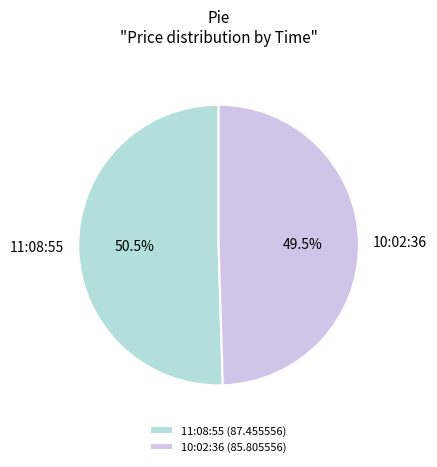

To the nearest percent, what is the difference between the 11:08:55 and 10:02:36 slice percentages?

1%